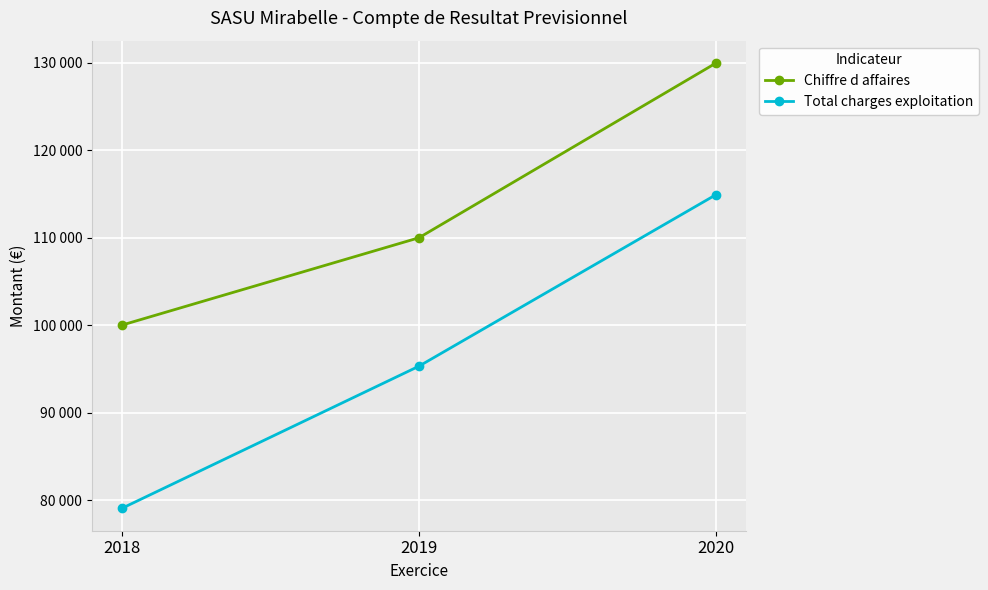

Reading left to right, what are all the values shown in this chart?

Chiffre d affaires: 100000.0	110000.0	130000.0
Total charges exploitation: 79035.9	95308.3	114942.3